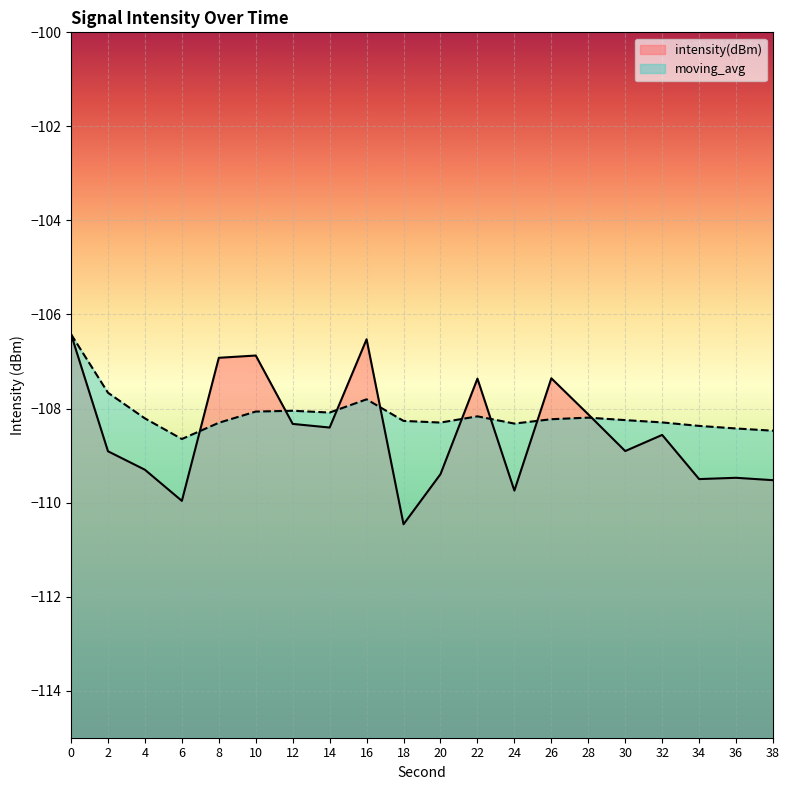

How many times do moving_avg and intensity(dBm) cross each other?

8